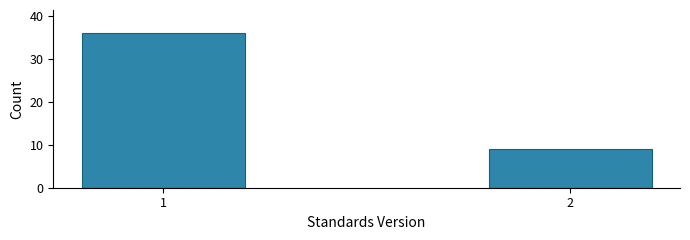

Reading left to right, what are all the values shown in this chart?

36	9